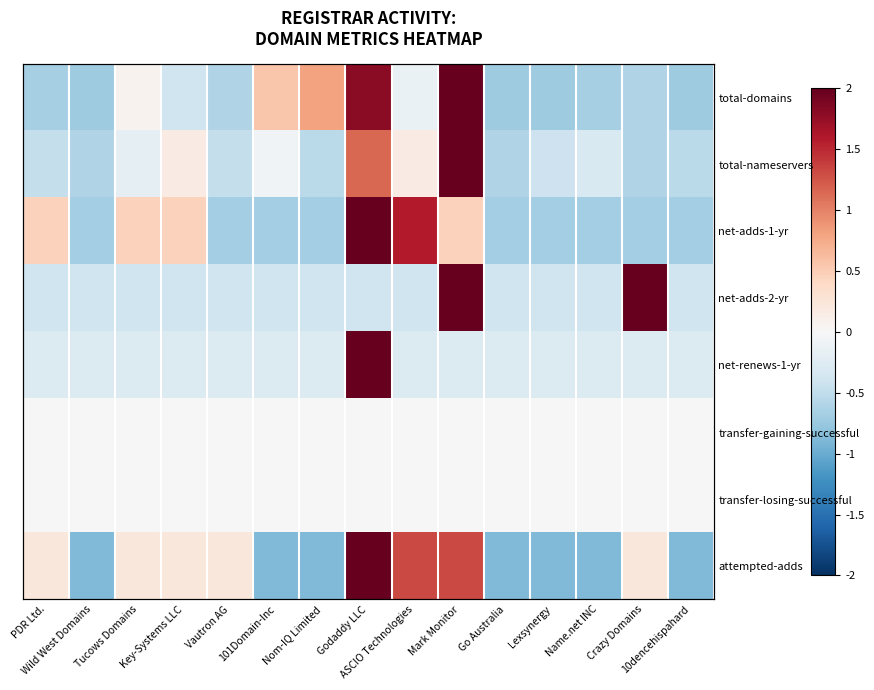

What is the sum of the total-domains values at Key-Systems LLC and Lexsynergy?

-1.1